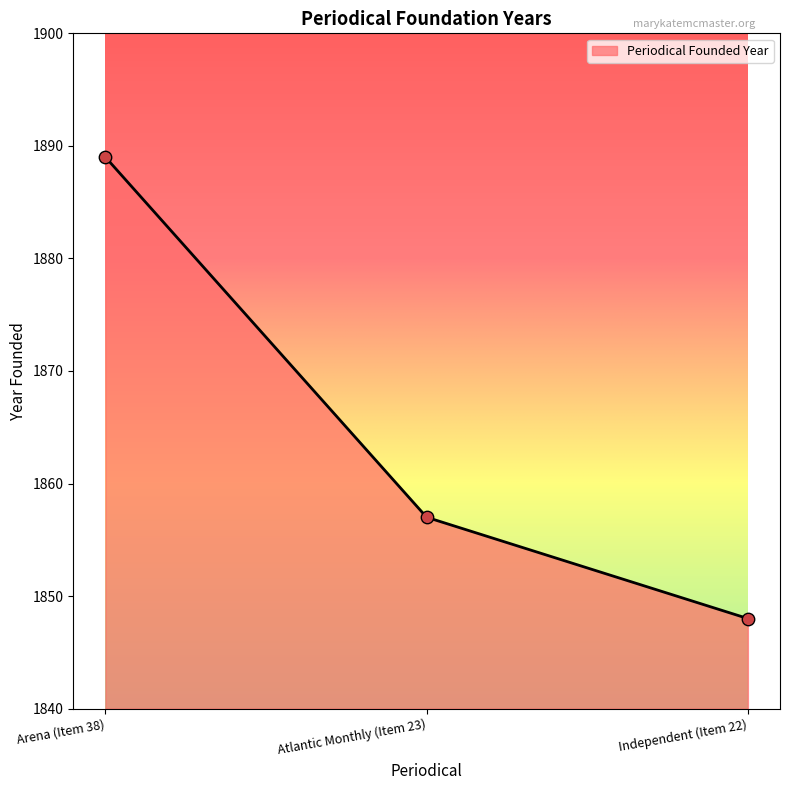

Between Atlantic Monthly (Item 23) and Arena (Item 38), which is larger?

Arena (Item 38)